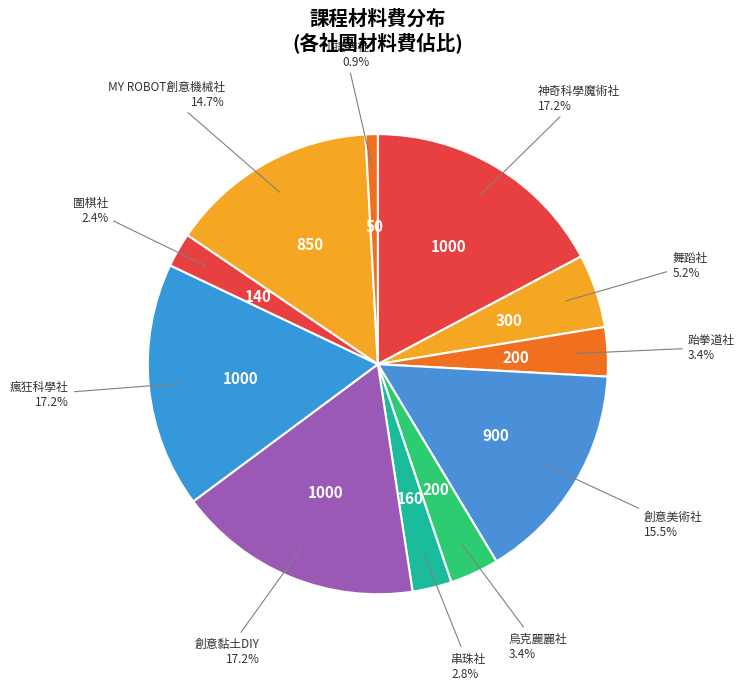

What is the largest slice in the pie chart?

神奇科學魔術社